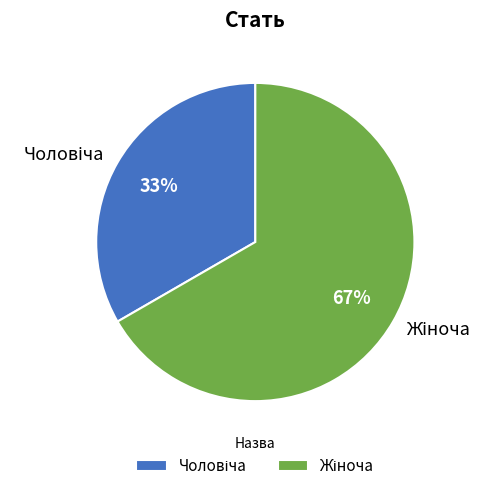

Is there any slice that represents more than half of the pie?

Yes